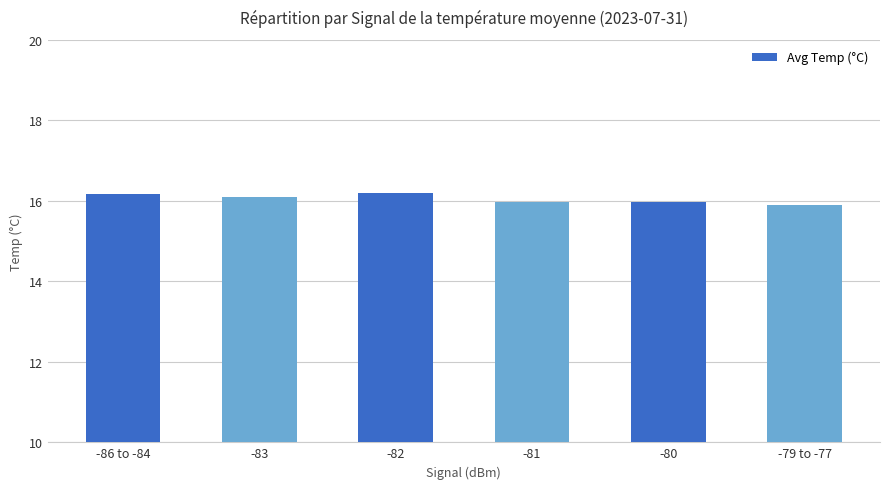

What value does the data have at -83?

16.1